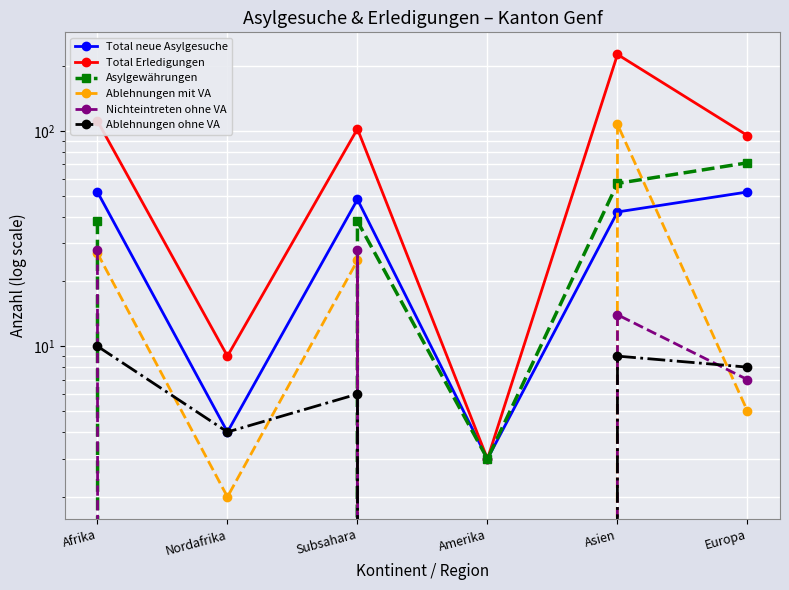

How many intersections are there between Asylgewährungen and Ablehnungen ohne VA?

2